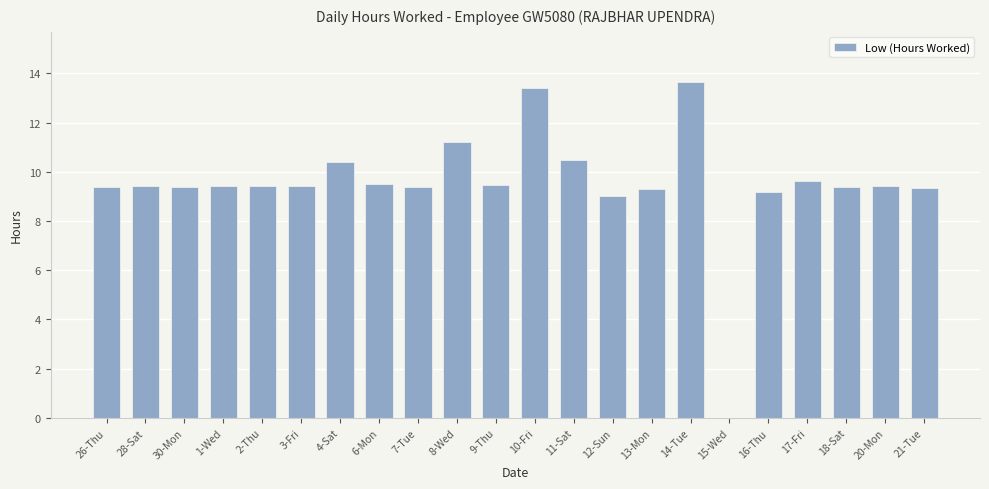

How many data points does each series have?

22